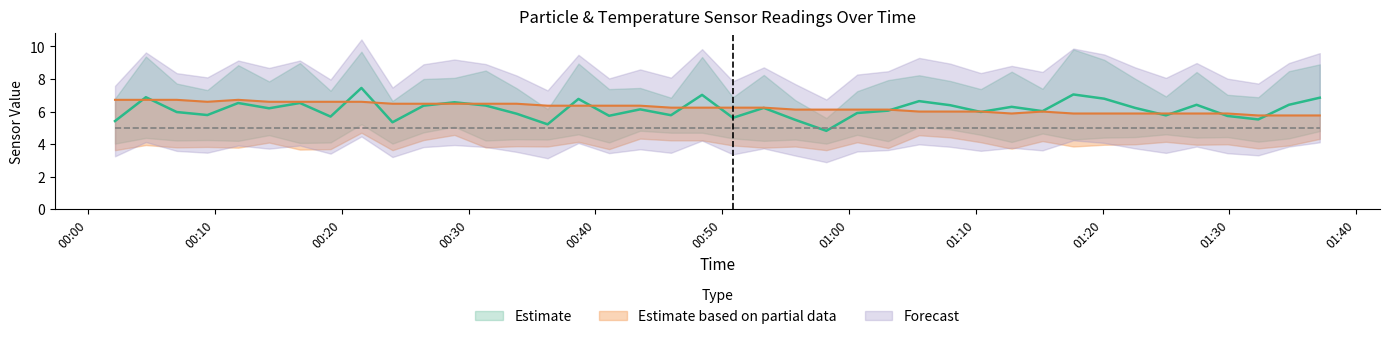

What is the spread (max minus min) of values at 2024/01/29 00:38:40?

4.3